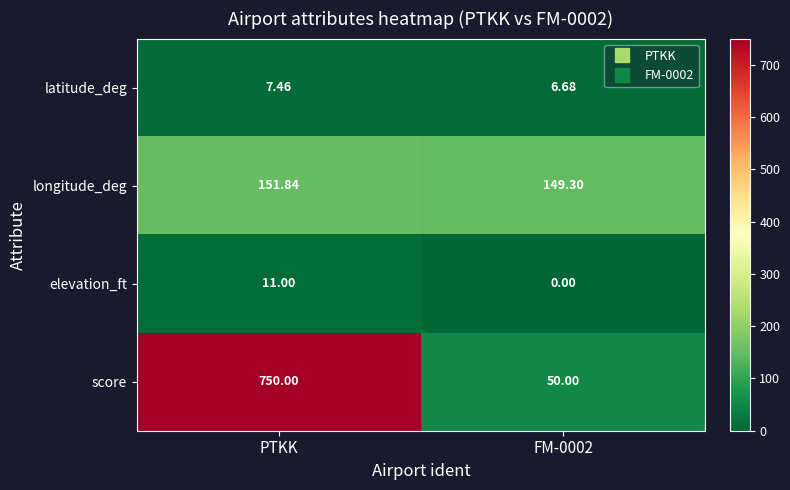

What is the difference between the highest and lowest values at FM-0002?

149.3